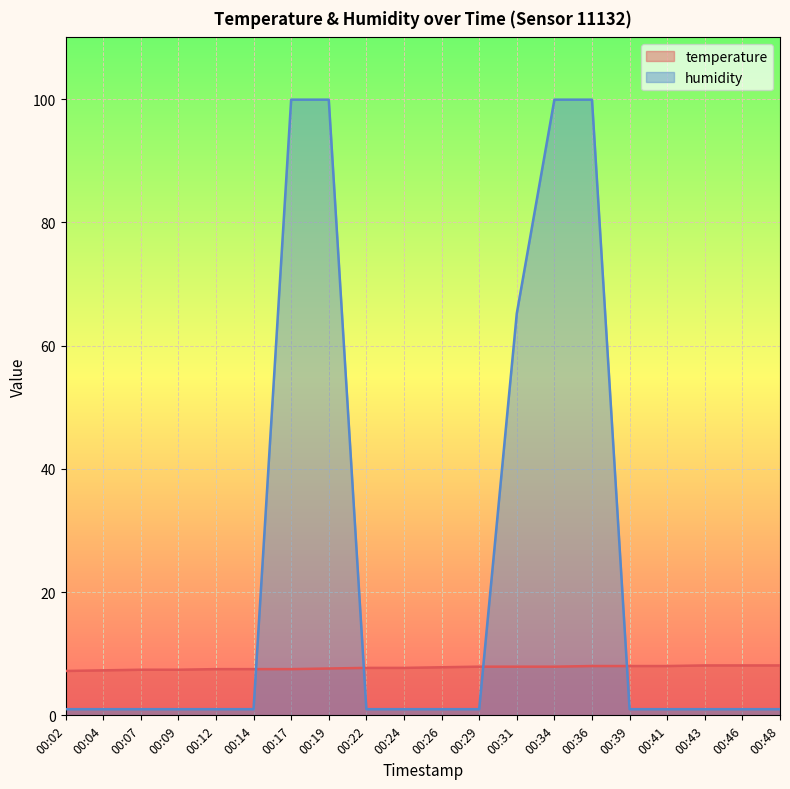

True or false: temperature and humidity intersect in this chart.

True